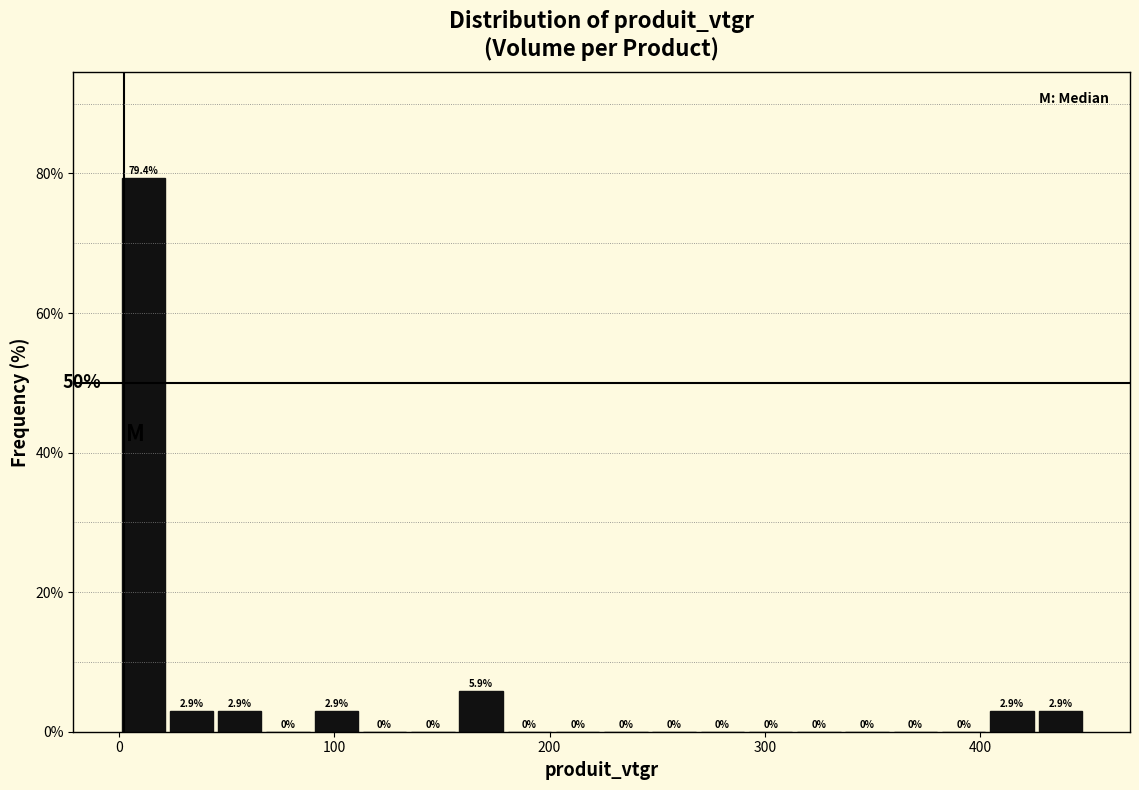

Read against the x-axis, roughly where is the centre of the tallest bar?

10